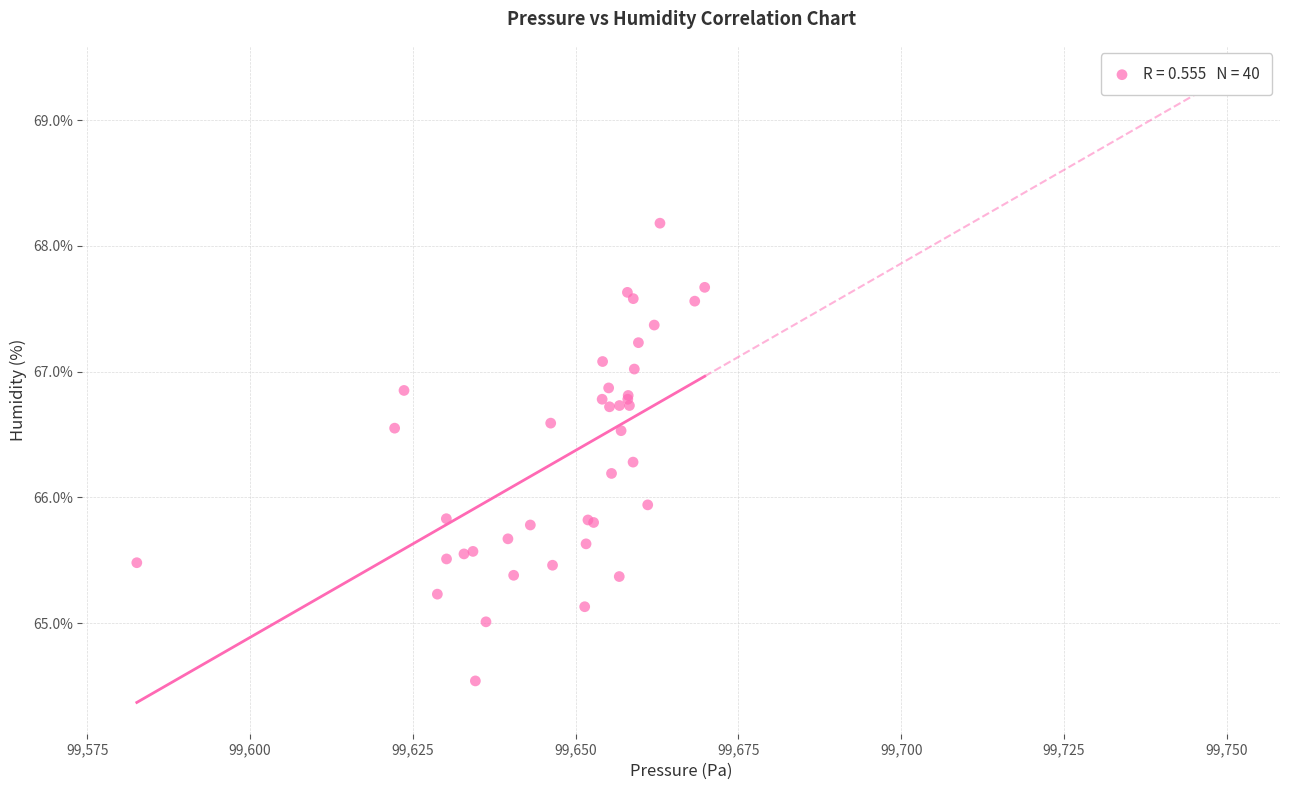

What Y value in the scatter plot is closest to 66?

65.9